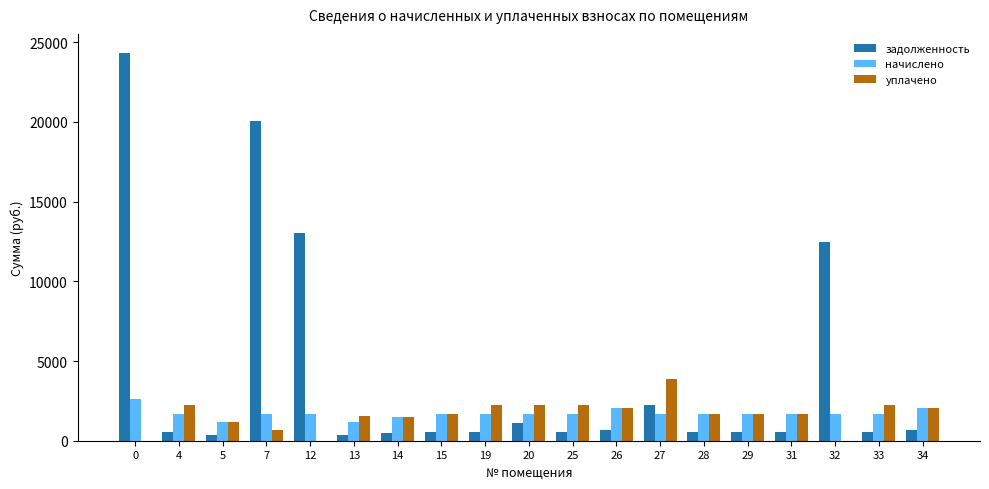

What is the sum of all уплачено values?

30694.0